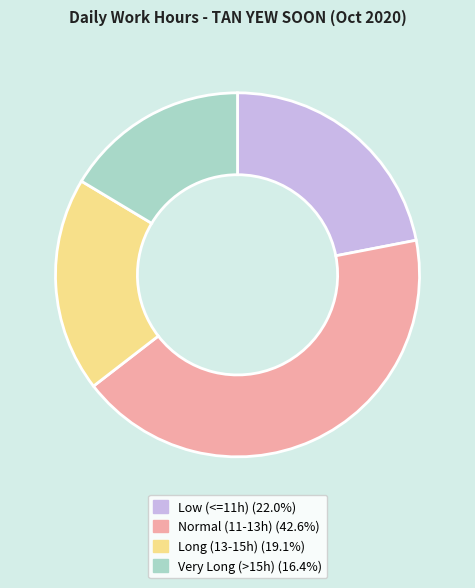

Is there a majority slice in this chart?

No